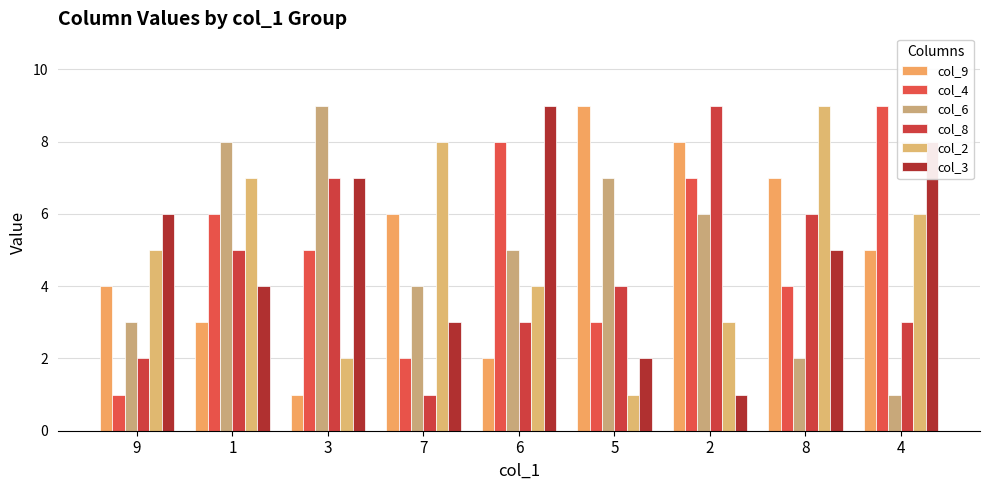

Read the col_3 value at 8.

5